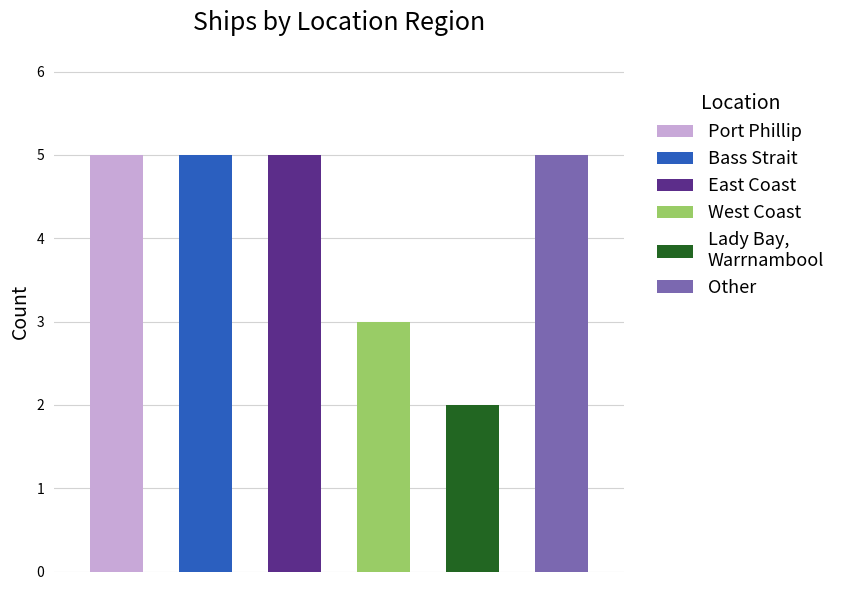

What is the average value?

4